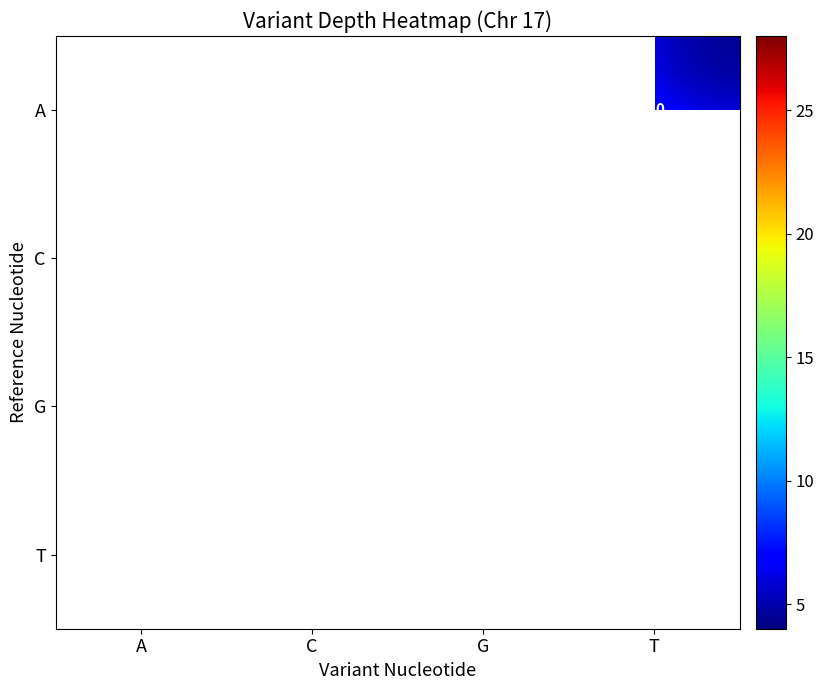

True or false: T has a value of 13.0 at G.

True